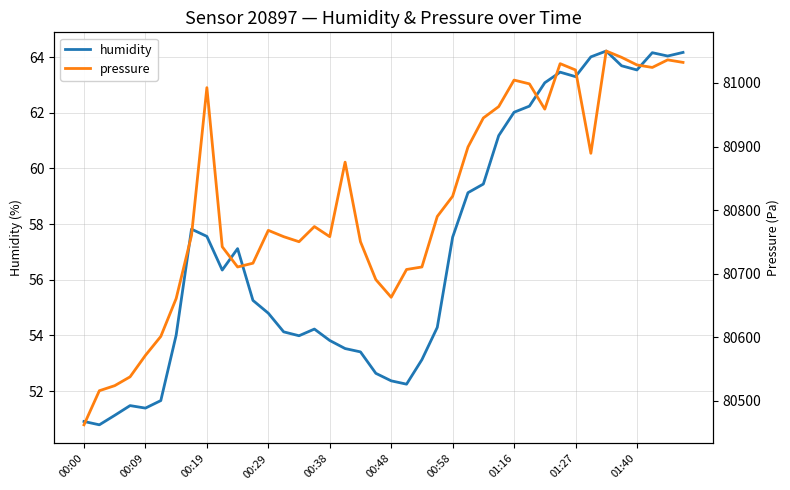

What is the total value across all series at 31?

81093.9